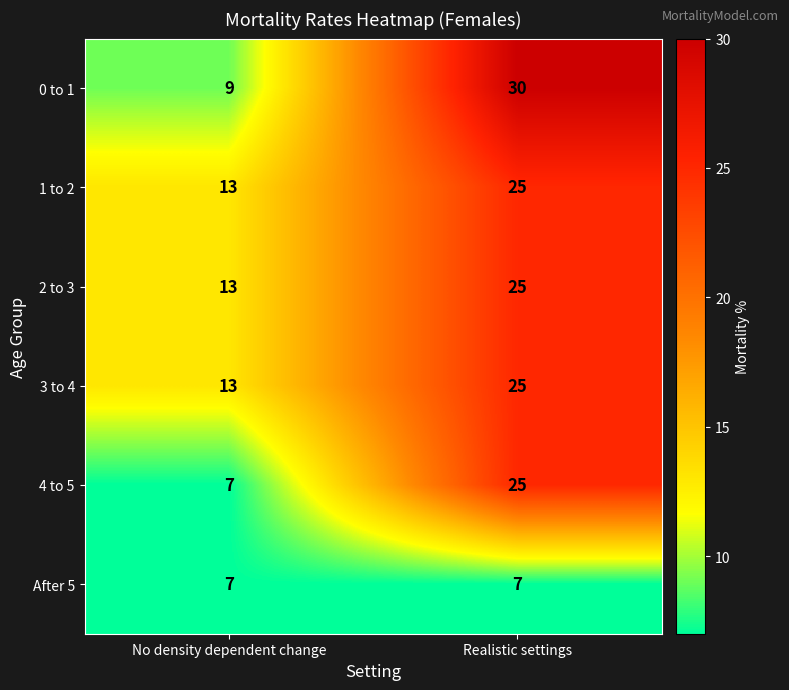

What is the difference between the maximum and minimum values in the 3 to 4 series?

12